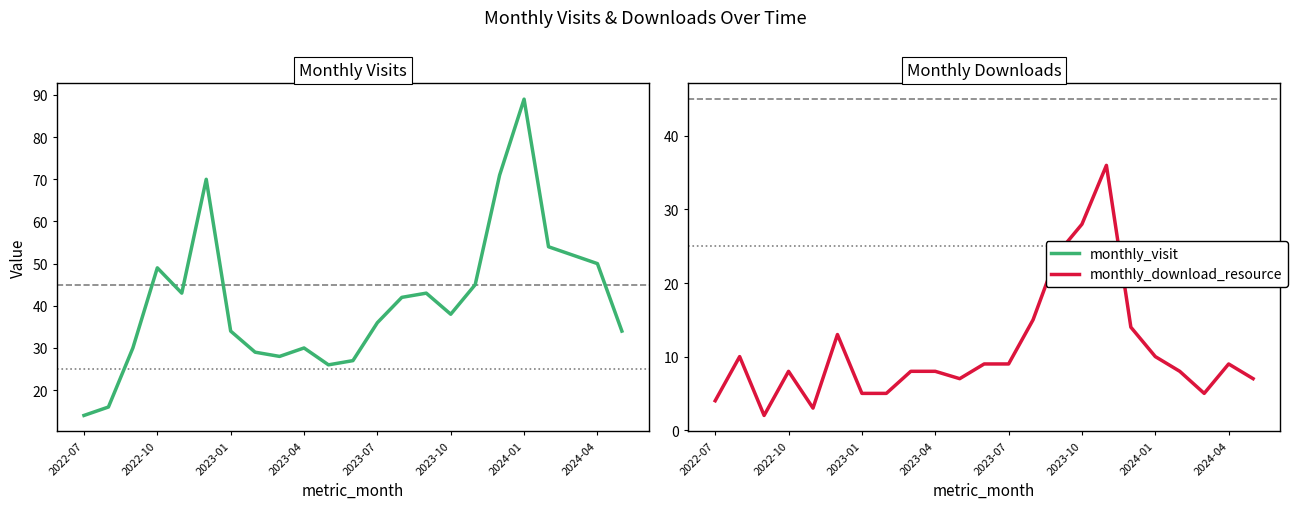

True or false: monthly_download_resource and monthly_visit intersect in this chart.

False